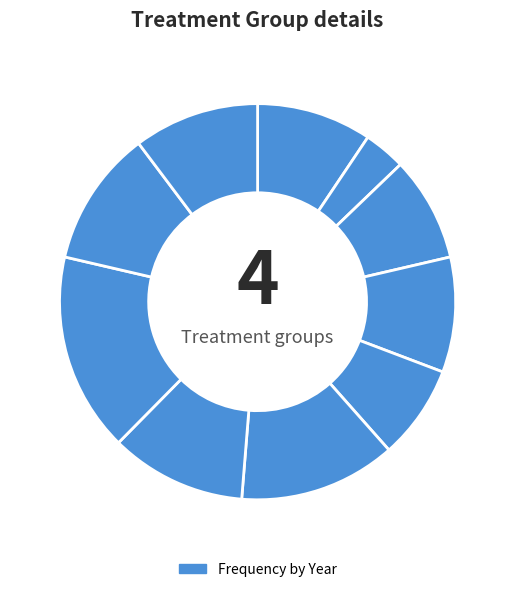

How many segments does this pie chart have?

10